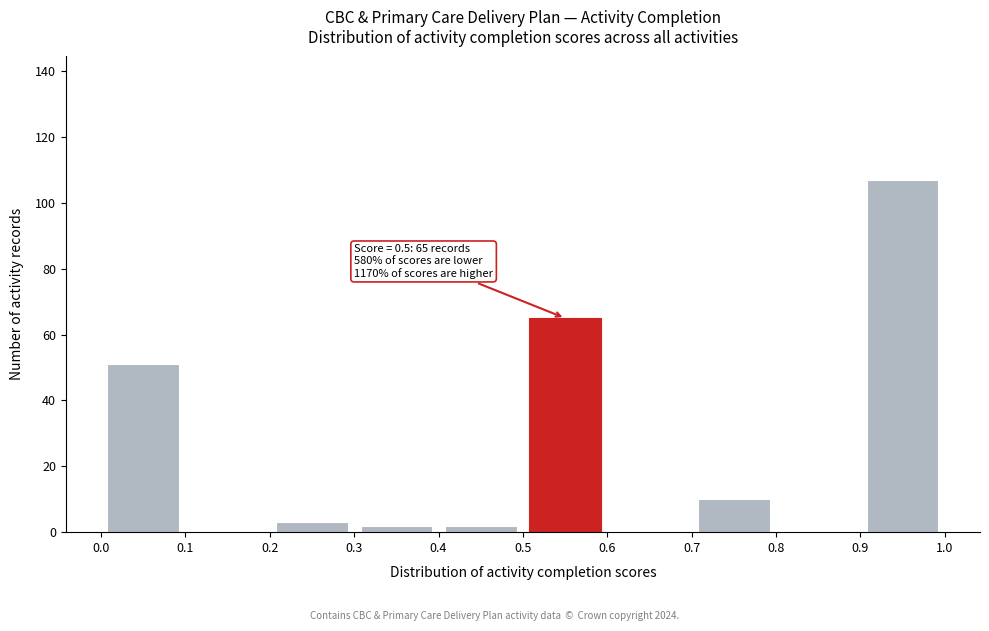

Which range on the x-axis has the tallest bar?

0.9 to 1.0